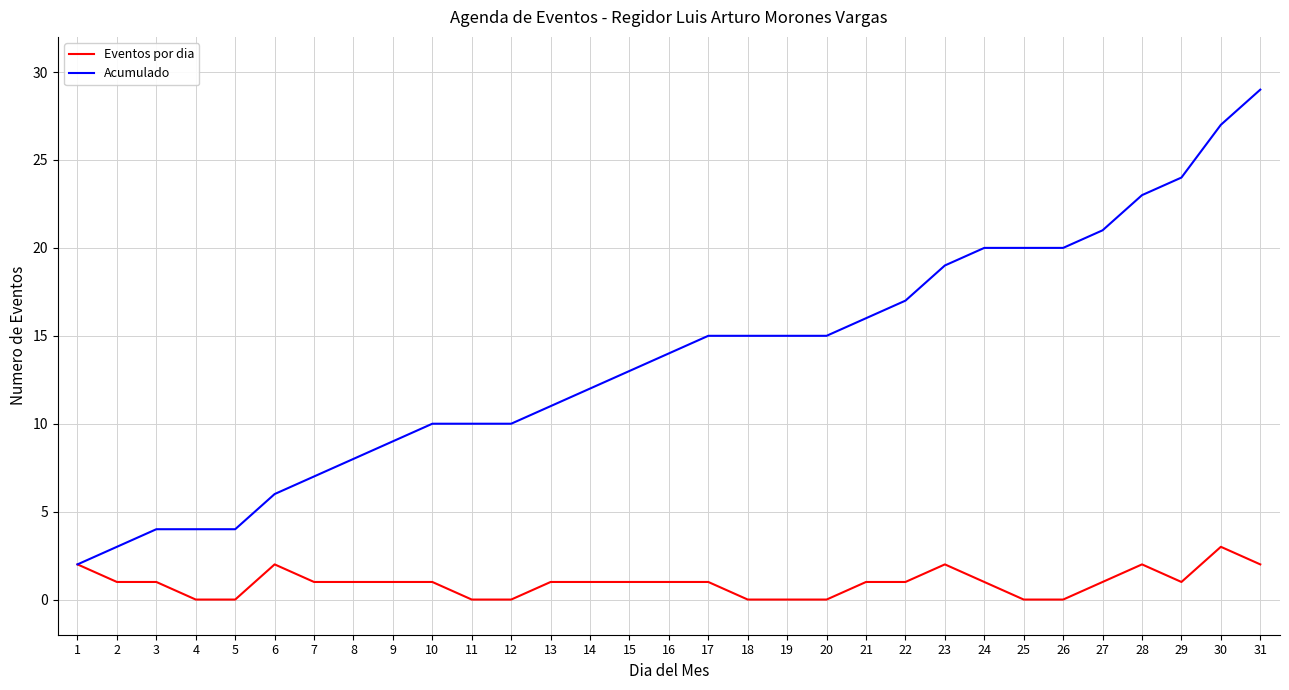

Reading left to right, extract all data points from this chart.

Eventos por dia: 1=2	2=1	3=1	4=0	5=0	6=2	7=1	8=1	9=1	10=1	11=0	12=0	13=1	14=1	15=1	16=1	17=1	18=0	19=0	20=0	21=1	22=1	23=2	24=1	25=0	26=0	27=1	28=2	29=1	30=3	31=2
Acumulado: 1=2	2=3	3=4	4=4	5=4	6=6	7=7	8=8	9=9	10=10	11=10	12=10	13=11	14=12	15=13	16=14	17=15	18=15	19=15	20=15	21=16	22=17	23=19	24=20	25=20	26=20	27=21	28=23	29=24	30=27	31=29